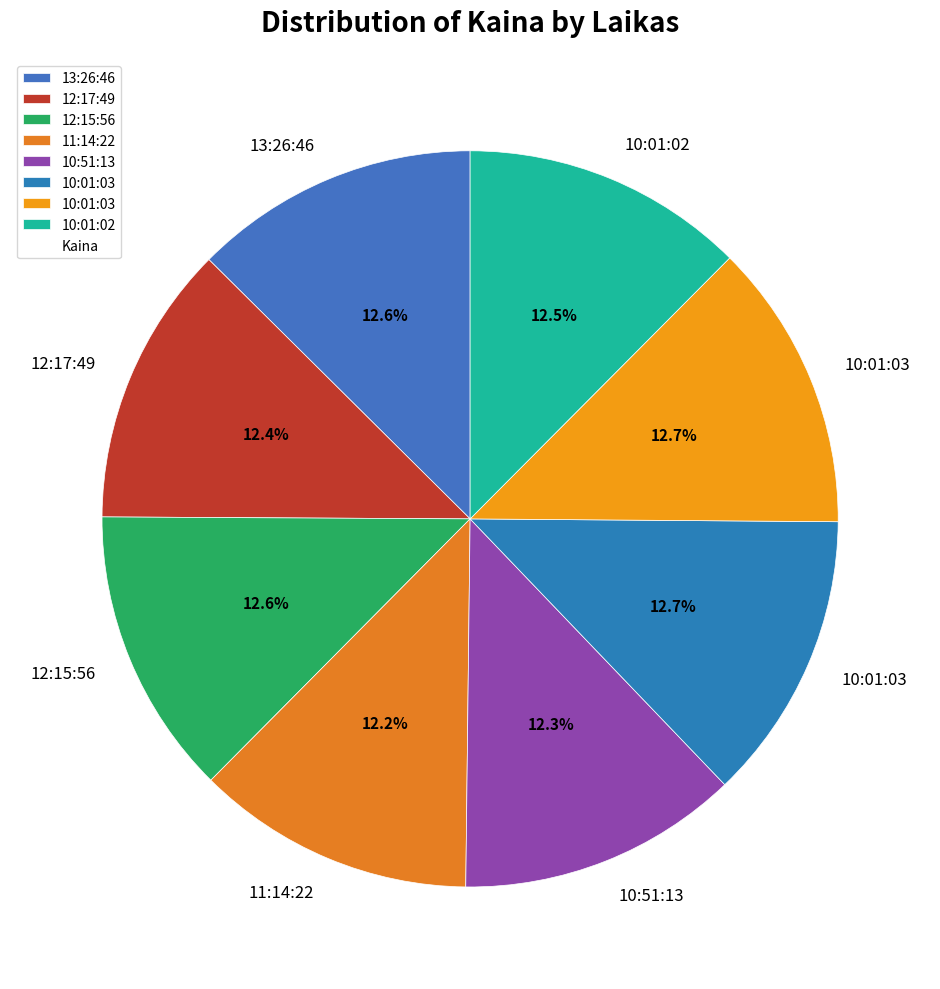

To the nearest percent, what is the average slice percentage?

12%